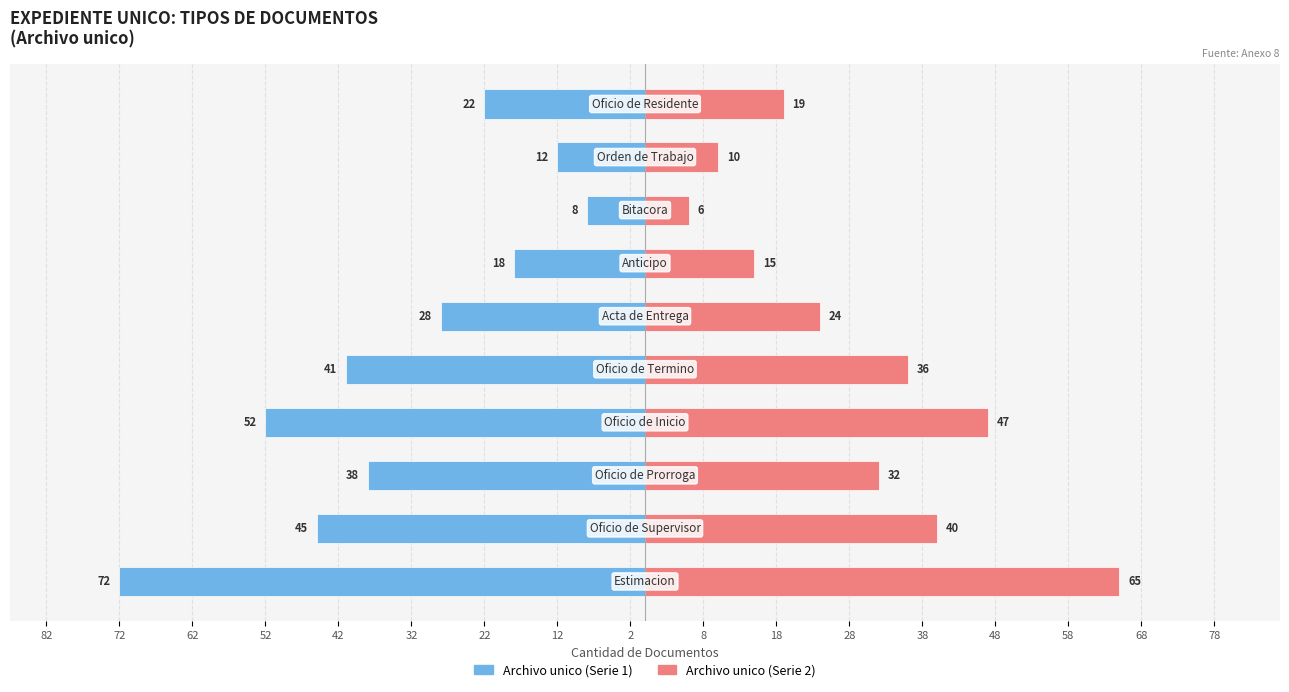

Count the number of categories in the chart.

10